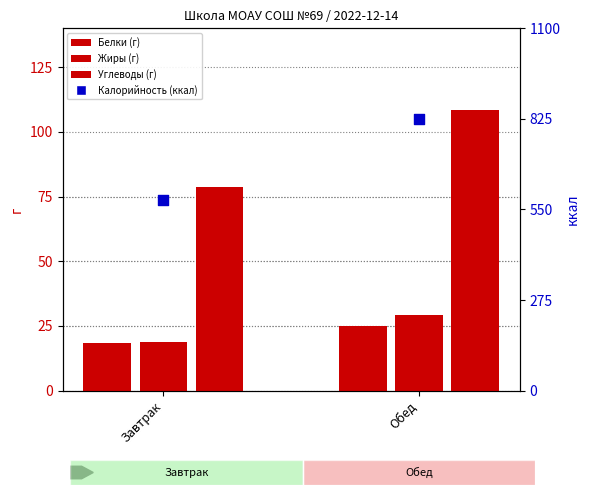

Which series has the largest total across all categories?

Калорийность (ккал)